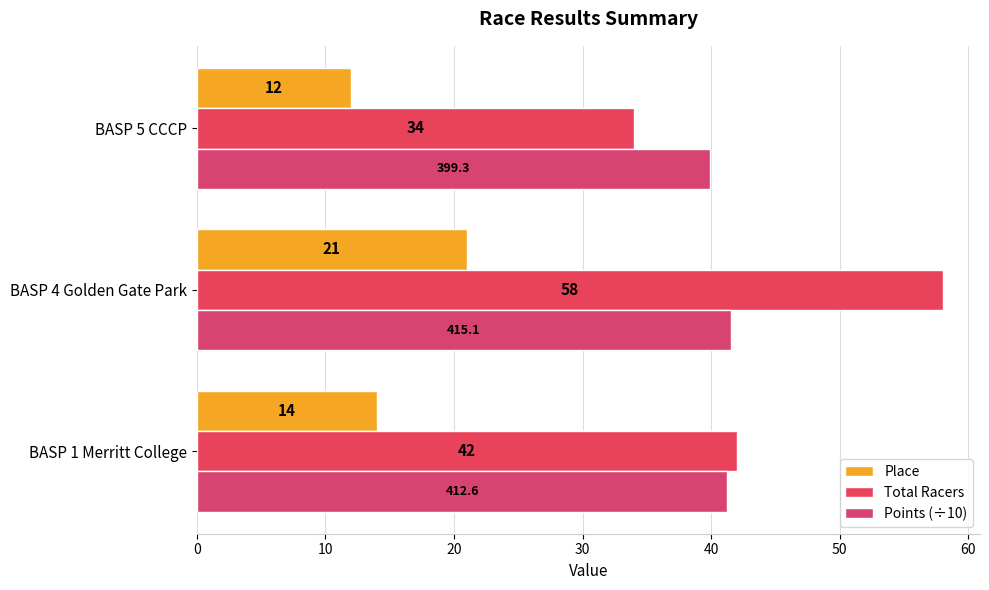

At which label is Points (÷10) closest to 40?

BASP 5 CCCP